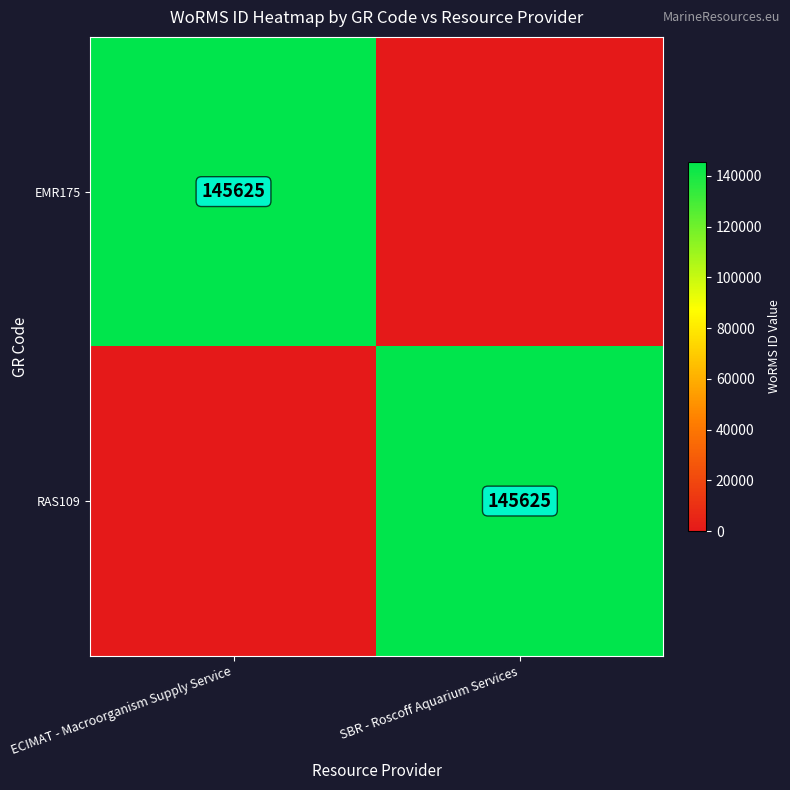

Where is RAS109 nearest to the value 72812?

ECIMAT - Macroorganism Supply Service